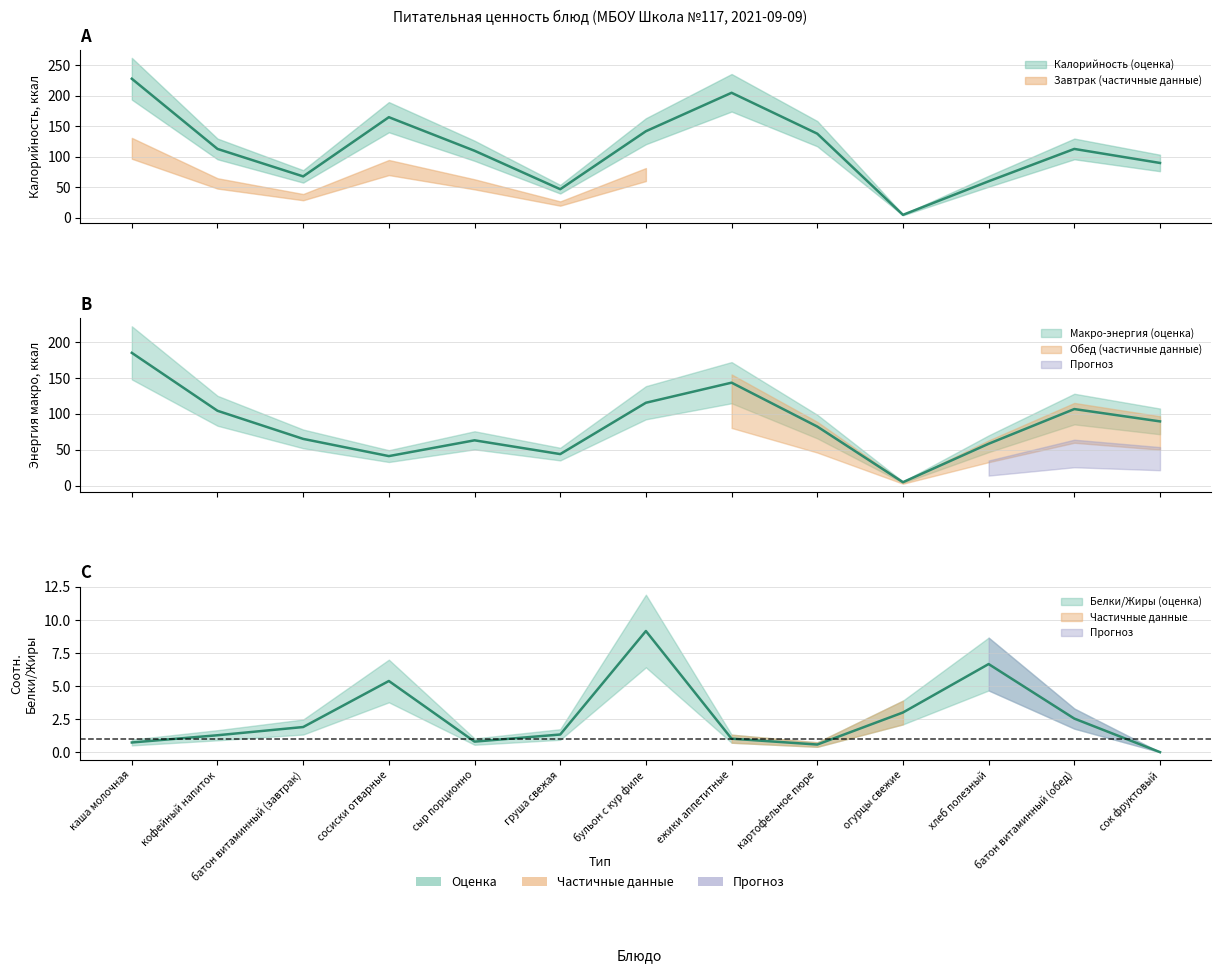

What is the difference between the second highest and minimum values in the Калорийность series?

200.0